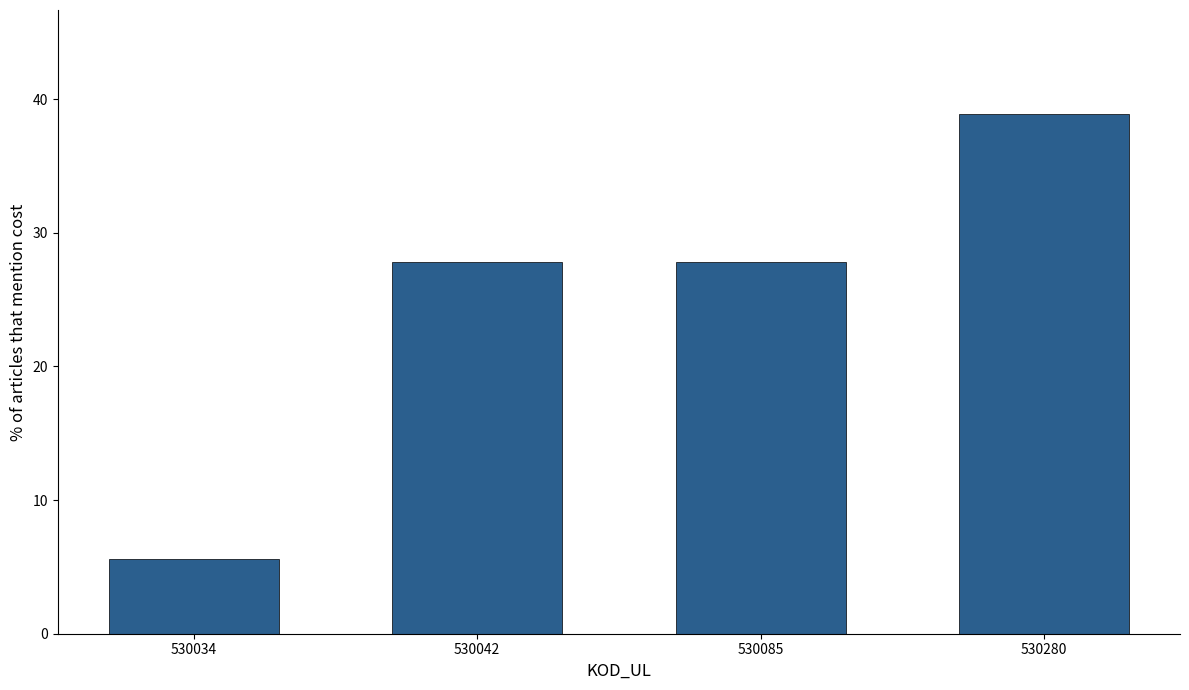

Reading left to right, extract all data points from this chart.

5.6	27.8	27.8	38.9